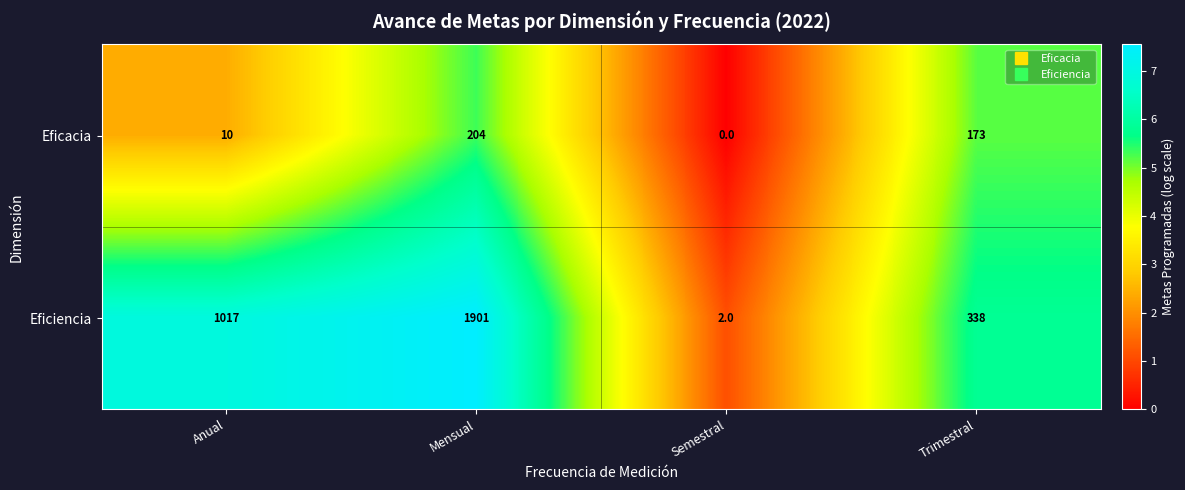

Reading left to right, list all the values displayed in this chart.

Eficacia: Anual=10	Mensual=204	Semestral=0	Trimestral=173
Eficiencia: Anual=1017	Mensual=1901	Semestral=2	Trimestral=338